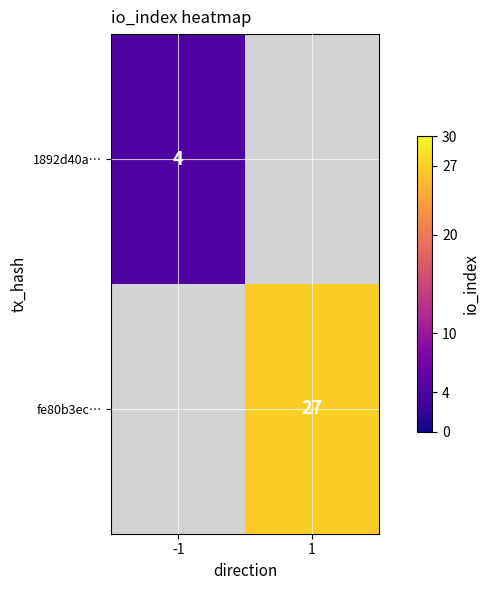

True or false: fe80b3ec… has a value of 27 at 1.

True